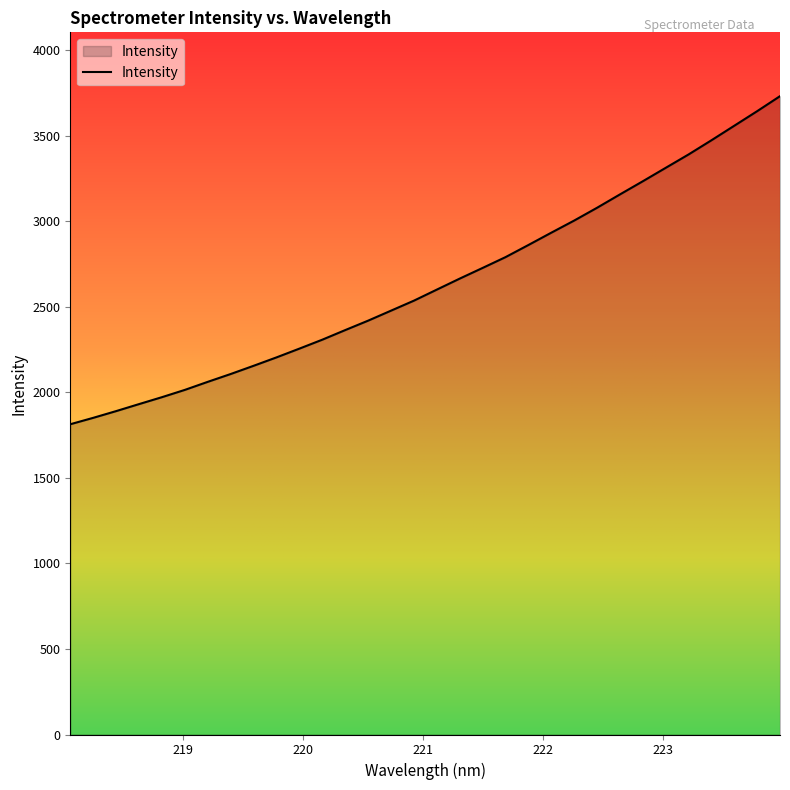

What is the greatest value displayed?

3732.5